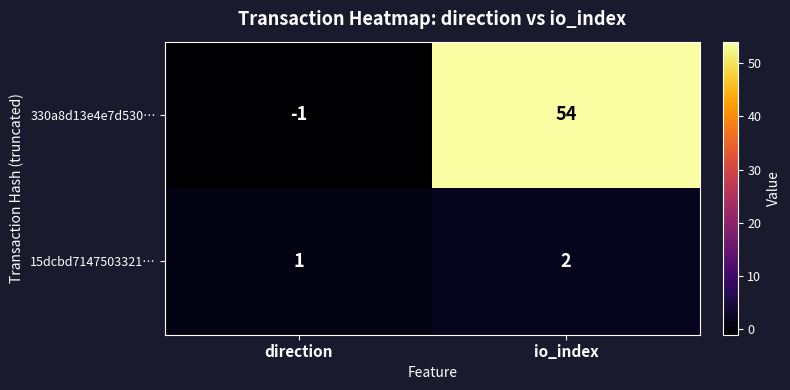

Rank the series by their average value, from lowest to highest.

15dcbd7147503321…, 330a8d13e4e7d530…